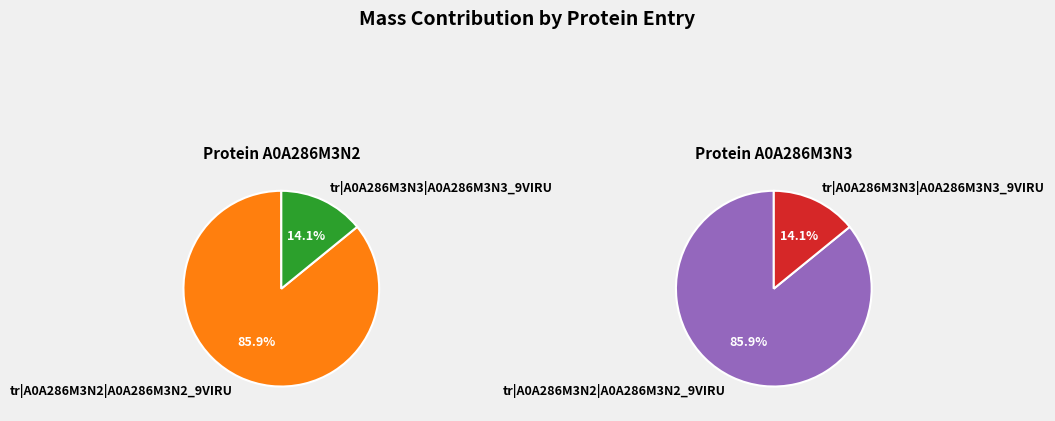

Which slice is the smallest?

tr|A0A286M3N3|A0A286M3N3_9VIRU